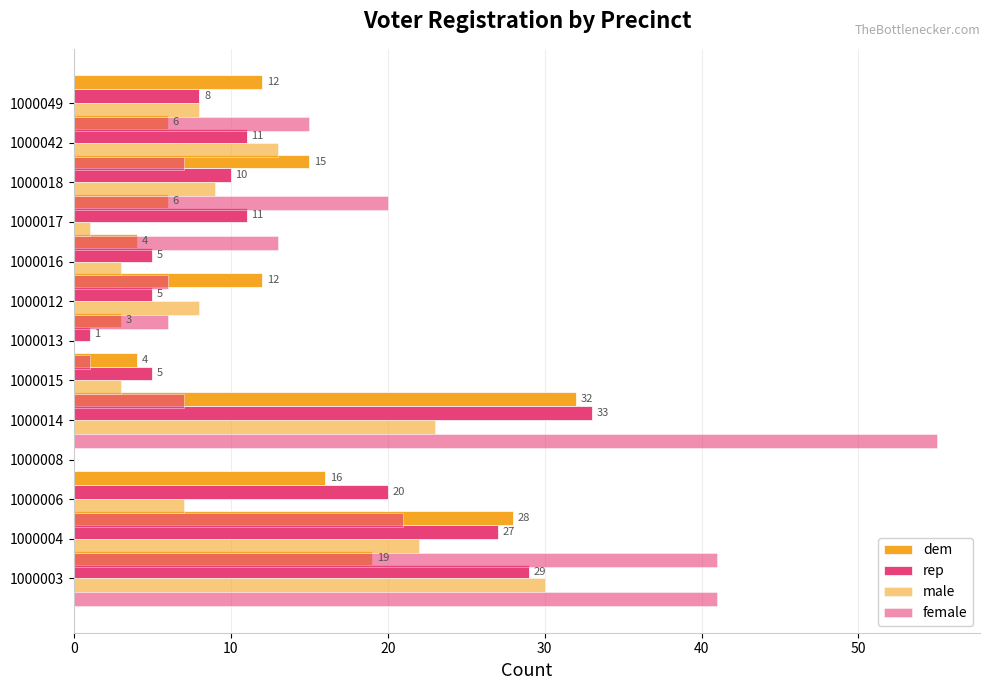

How many data points in male are less than 8?

6